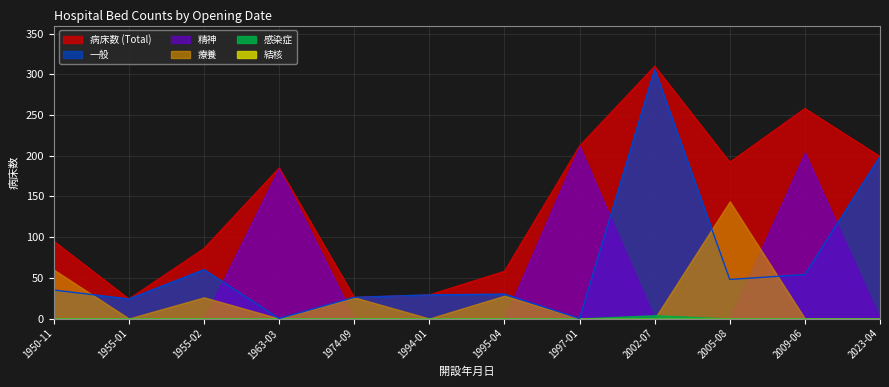

What position from the left is 2005-08-12?

10